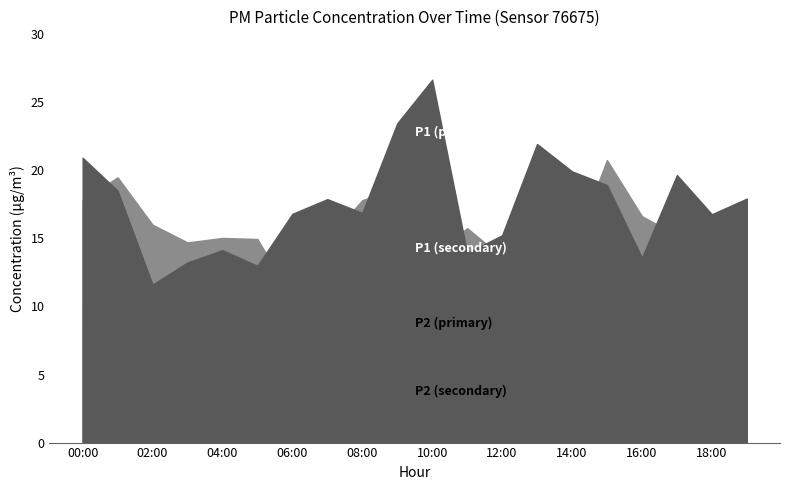

At which category does P1 reach its first local valley?

02:00